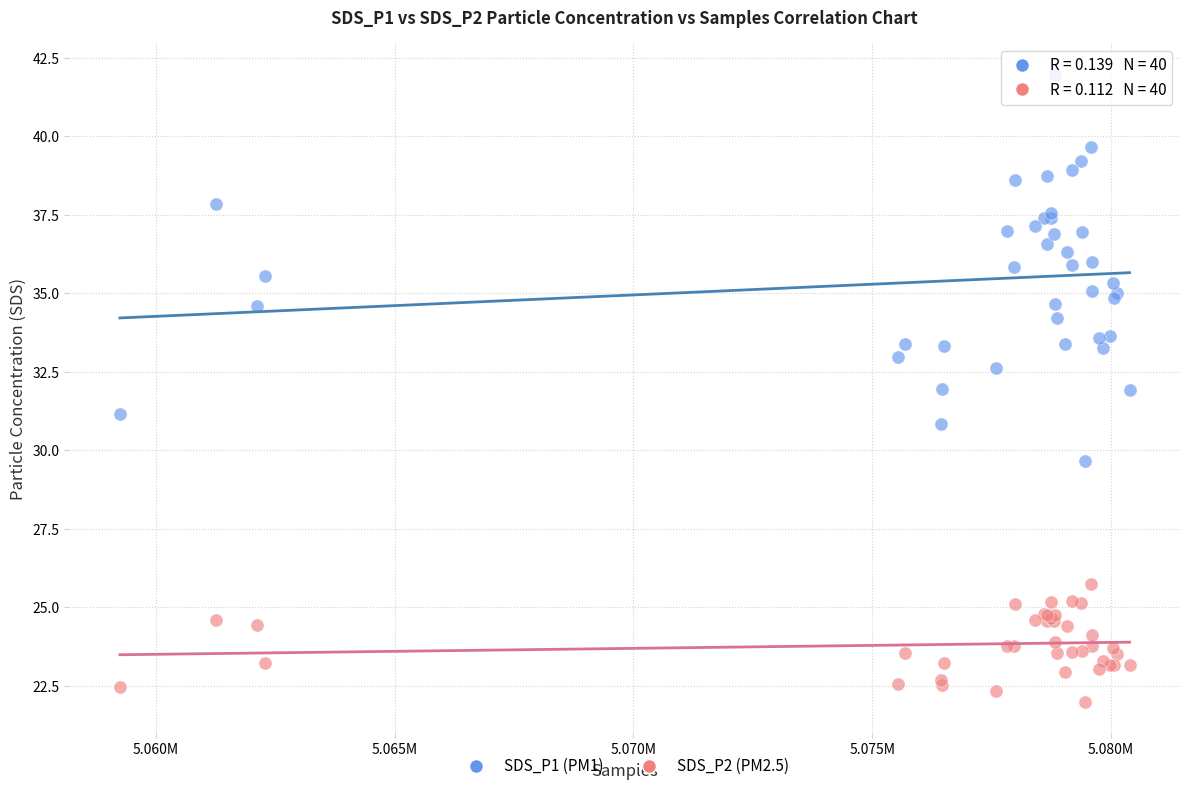

Which series has the widest spread of Y values?

SDS_P1 (PM1)